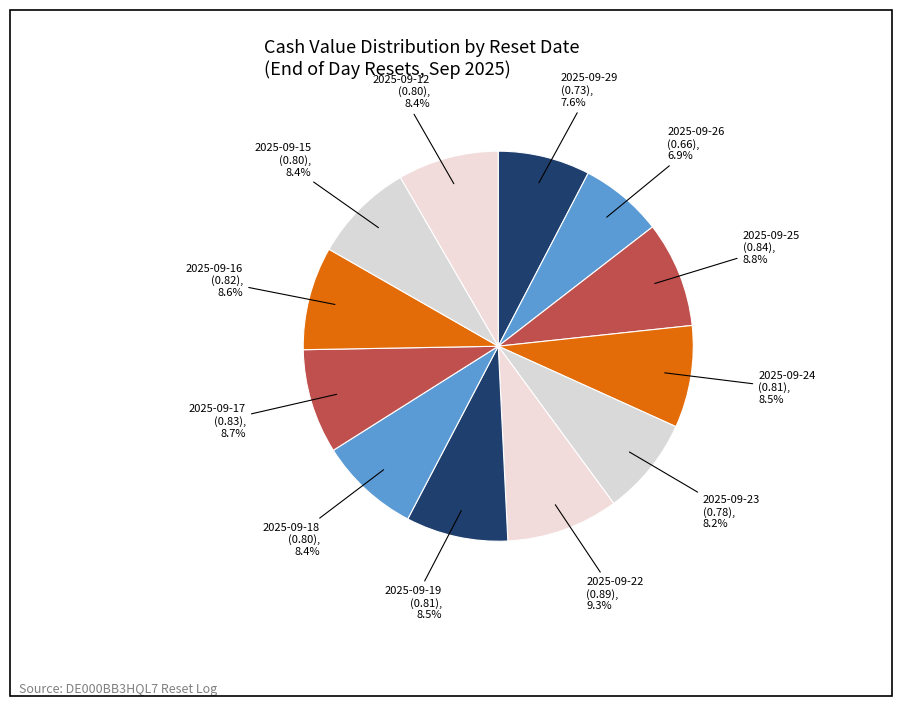

Does any single category account for the majority?

No